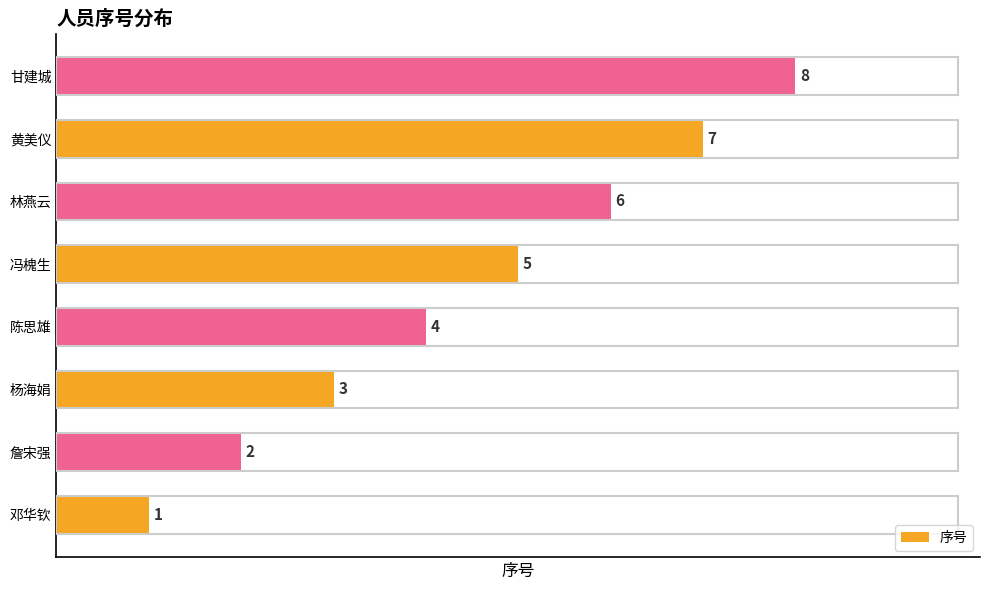

List the labels in order of value, largest first.

甘建城, 黄美仪, 林燕云, 冯槐生, 陈思雄, 杨海娟, 詹宋强, 邓华钦